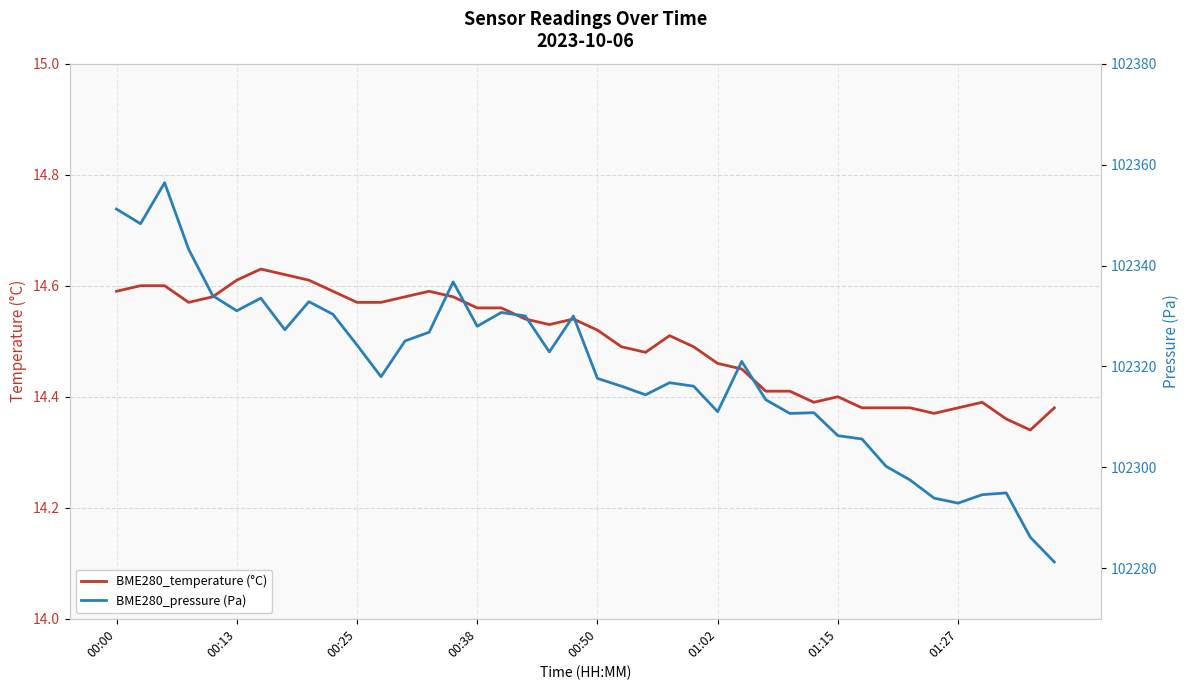

What is the value of the BME280_pressure (Pa) point at the 32nd from the left?

102305.6